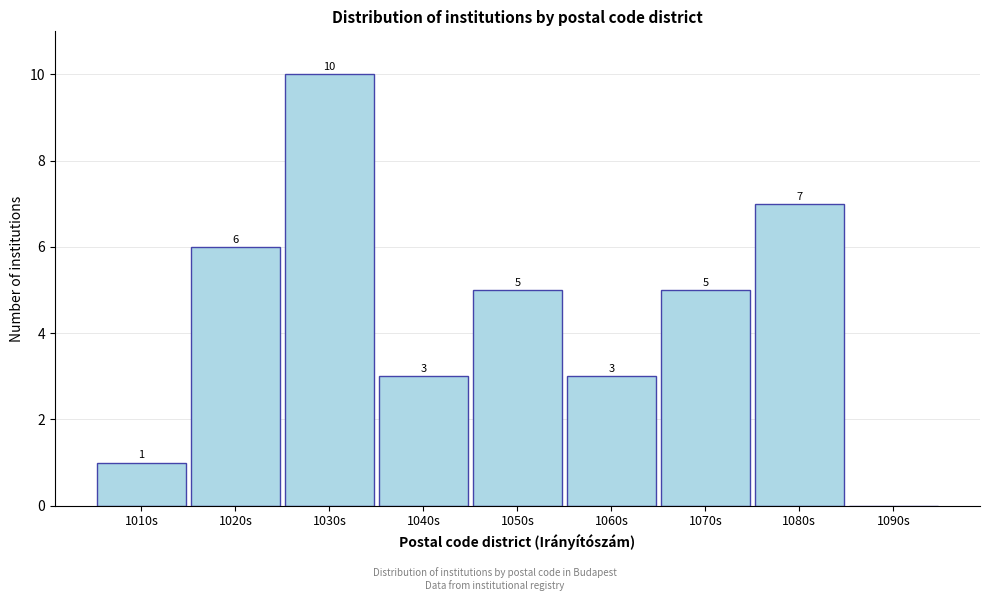

Reading left to right, extract all data points from this chart.

1010s=1	1020s=6	1030s=10	1040s=3	1050s=5	1060s=3	1070s=5	1080s=7	1090s=0